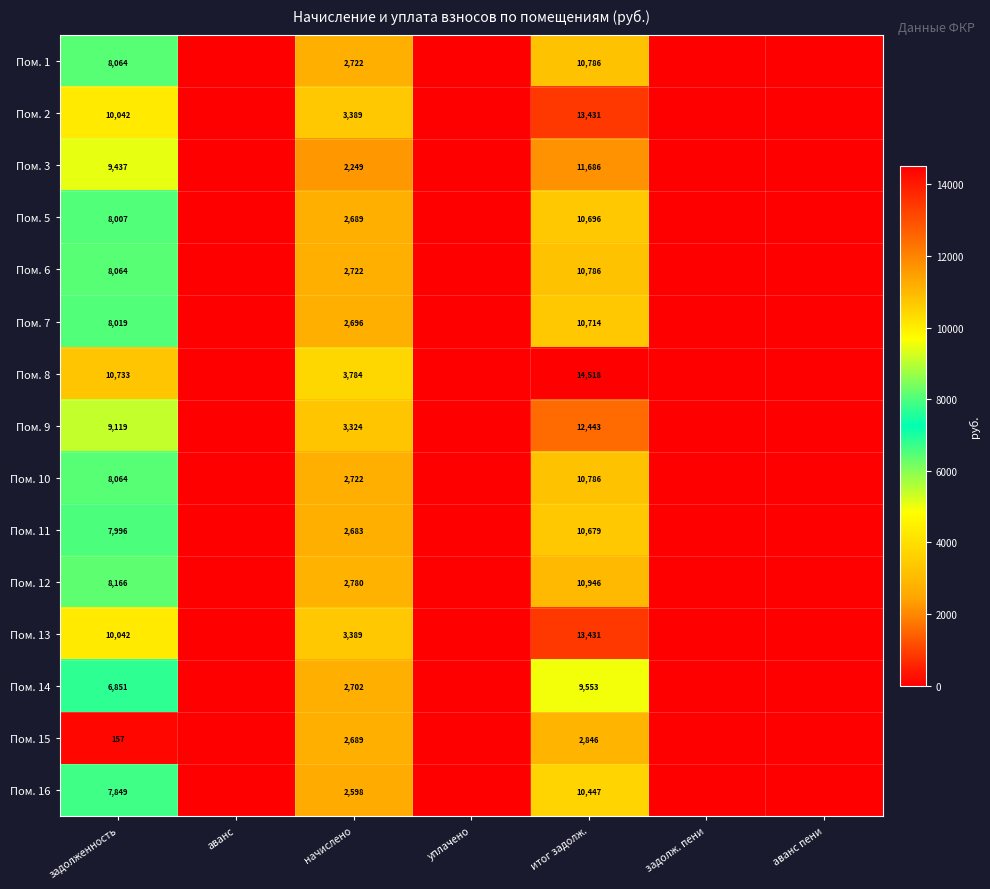

Which series changed the most between задолженность and начислено?

Пом. 3